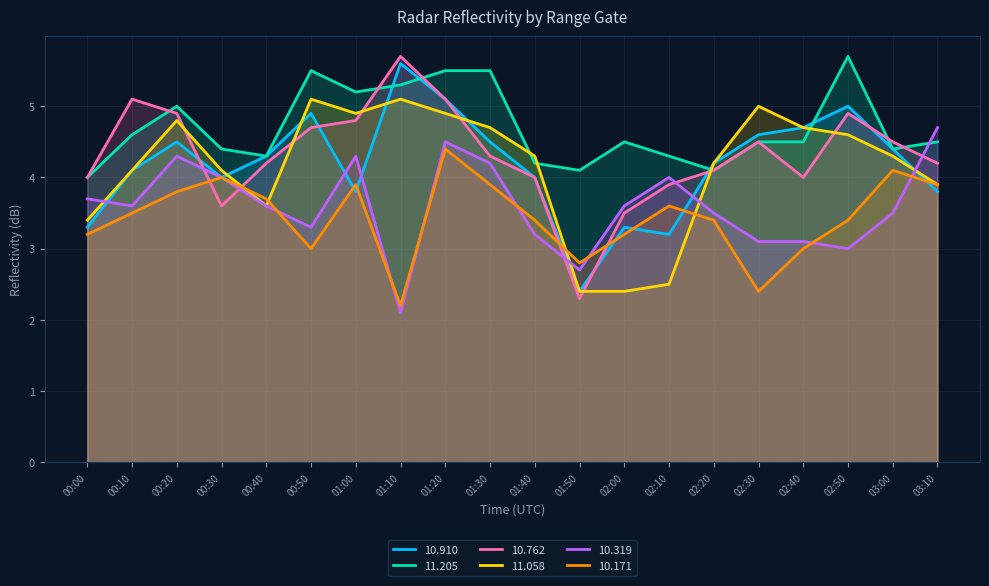

Which series has the widest spread of values?

10.762